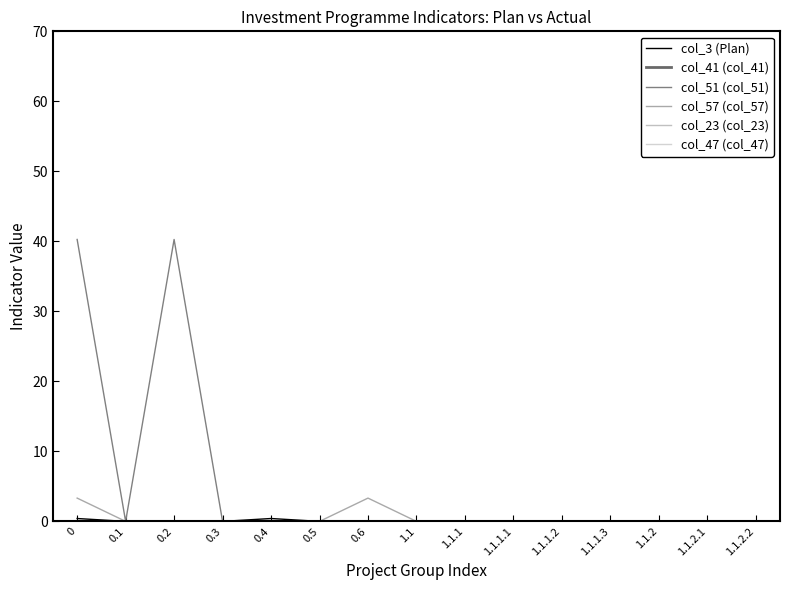

How many lines are shown in the chart?

6